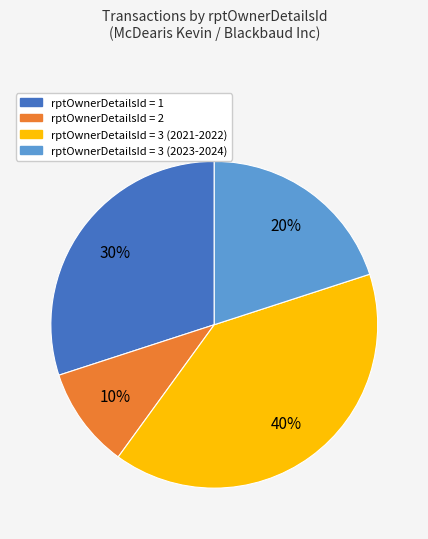

To the nearest percent, what is the average slice percentage?

25%